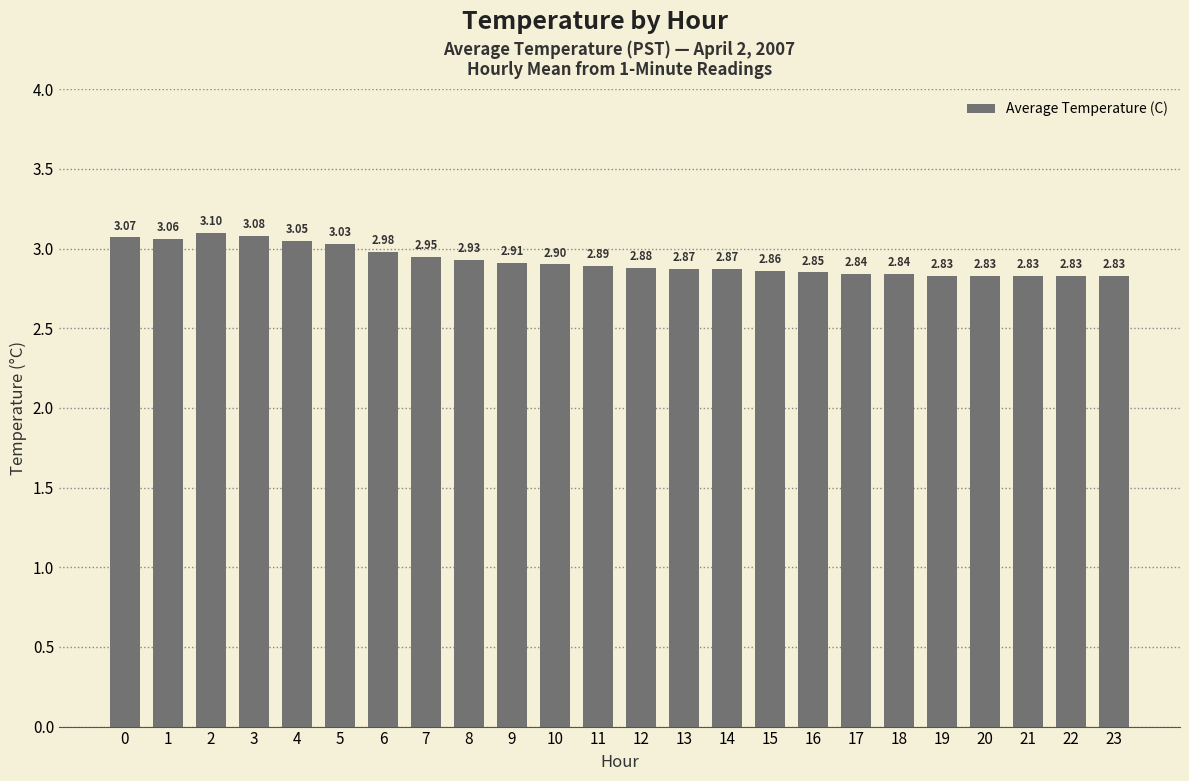

What is the difference between the maximum and minimum values?

0.3